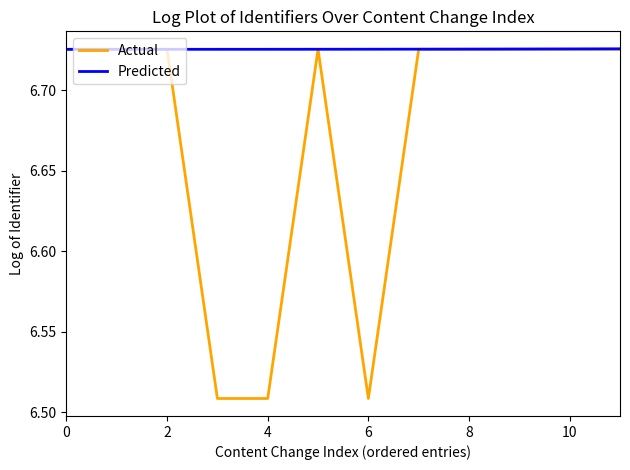

Does the chart have visible grid lines?

No